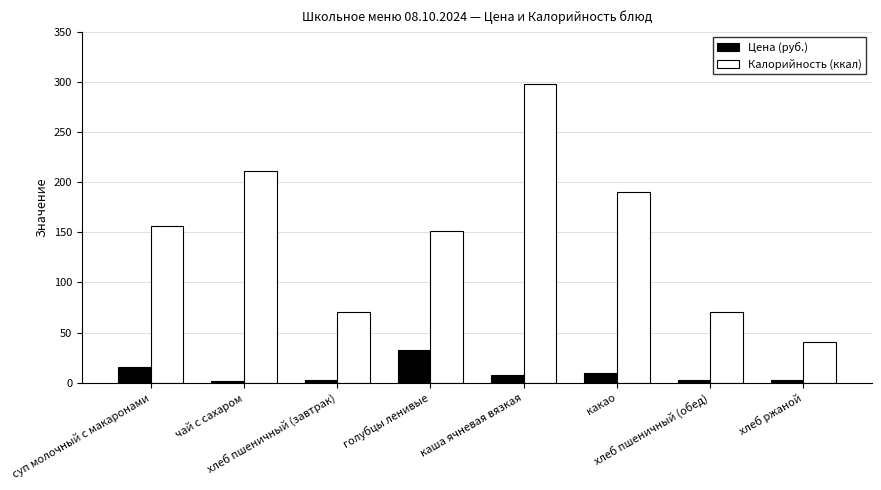

What is the spread (max minus min) of values at каша ячневая вязкая?

289.8